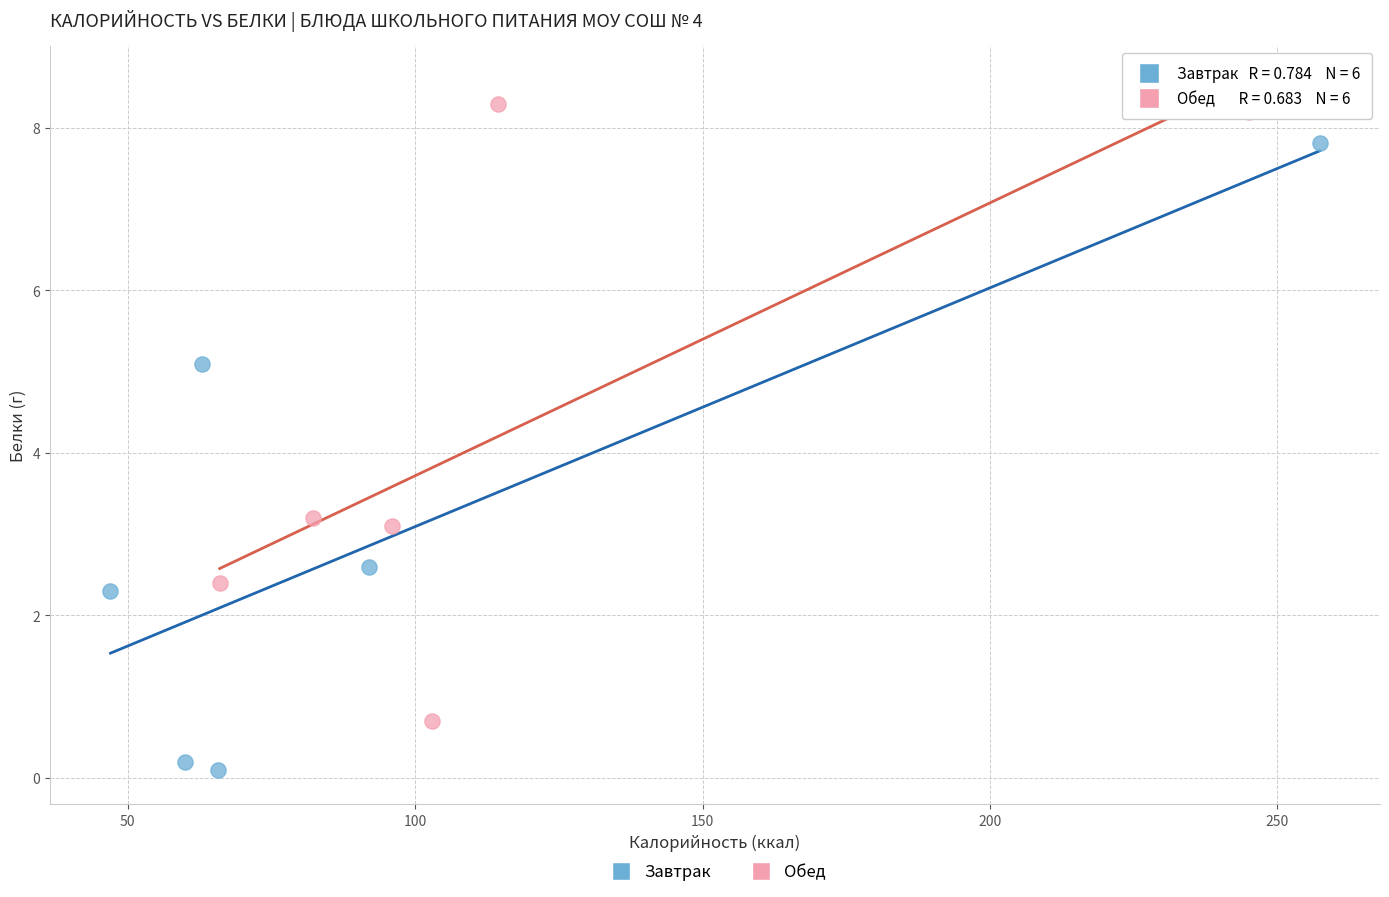

What are all the series names shown in the legend?

Завтрак, Обед